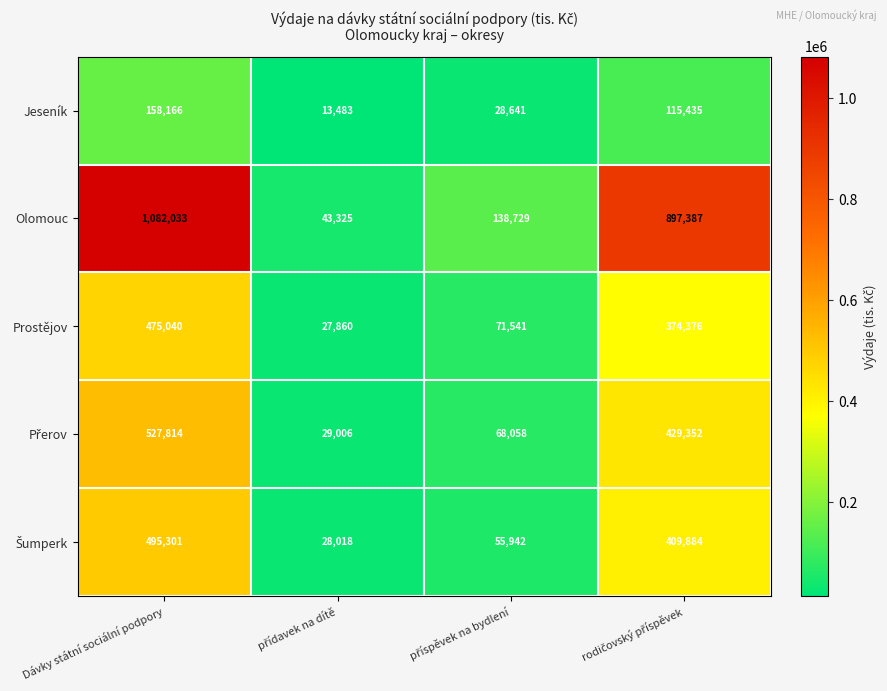

What is the difference between the second highest and second lowest values in the Jeseník series?

86794